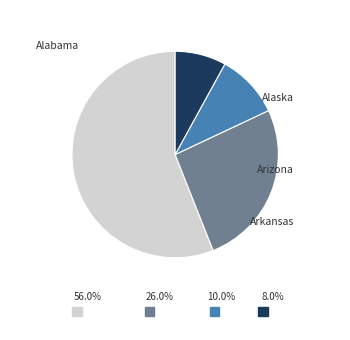

To the nearest percent, what is the combined percentage of Alabama and Arizona?

66%